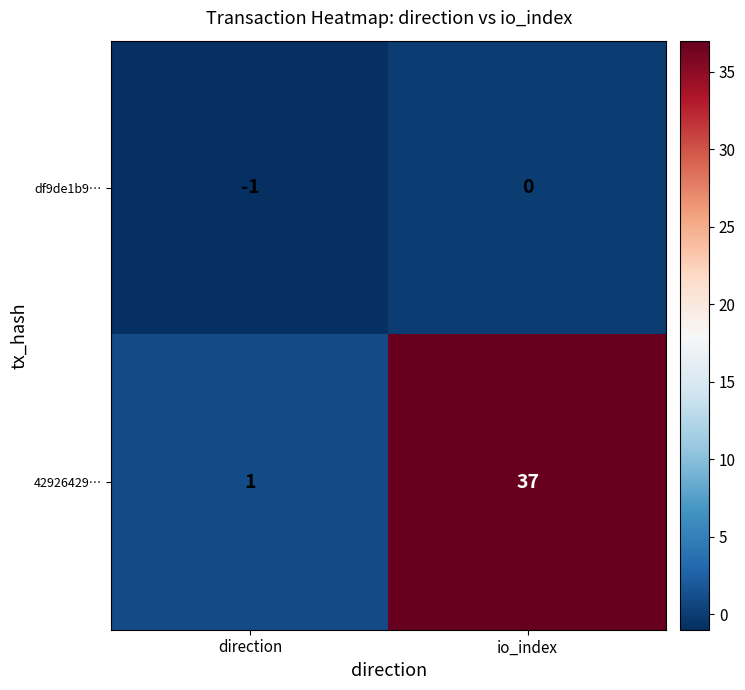

How many data points in 42926429… are less than 37?

1